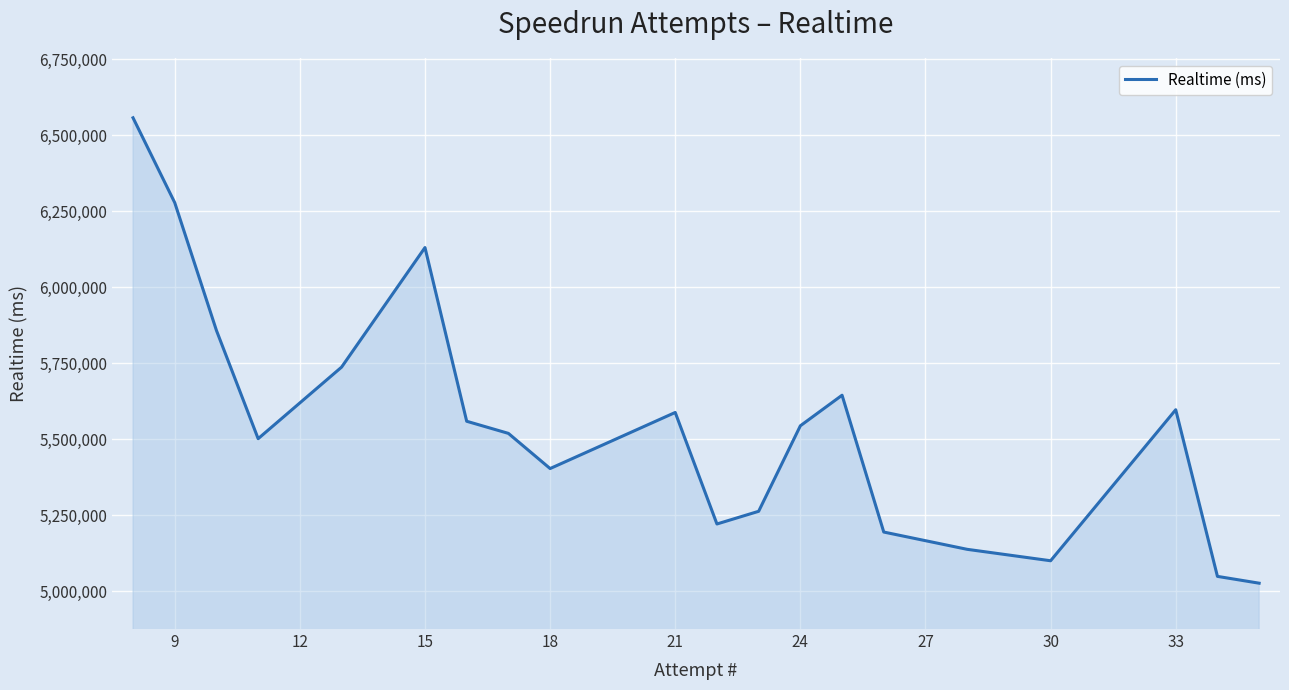

What is the difference between the maximum and minimum values?

1531028